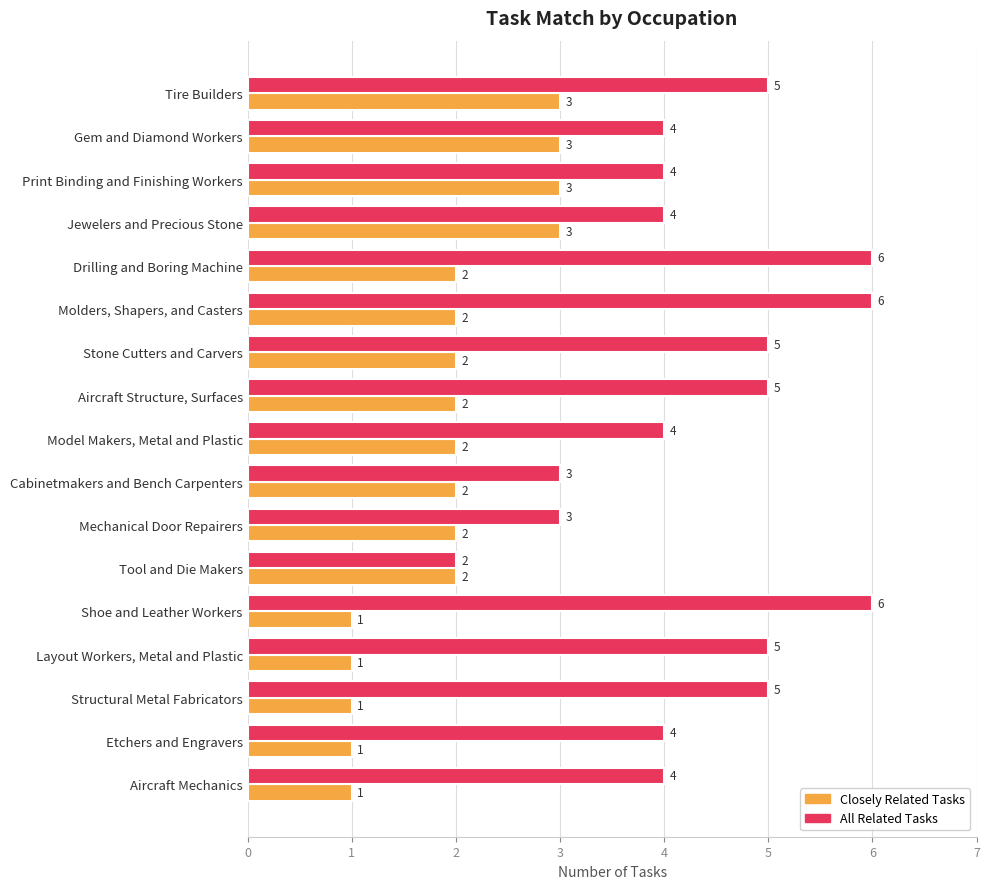

How many categories are shown in the chart?

17